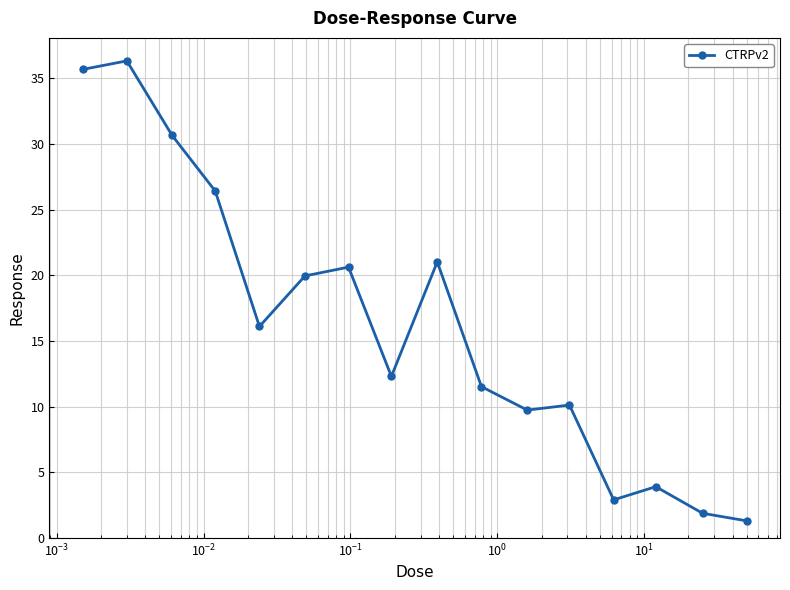

What is the value of the 7th point from the left?

20.6